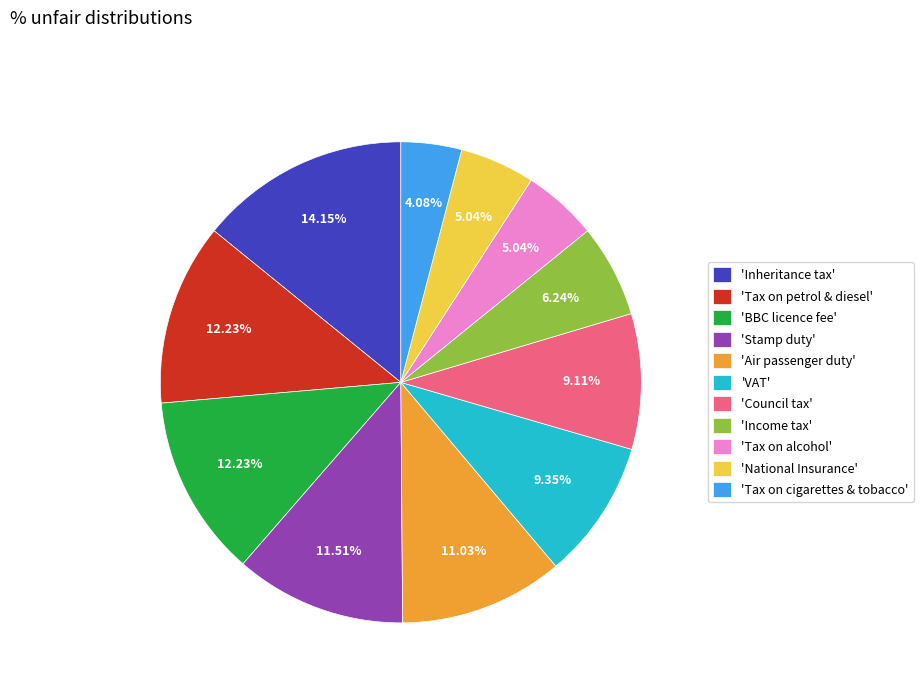

Between 'National Insurance' and 'Income tax', which is larger?

'Income tax'